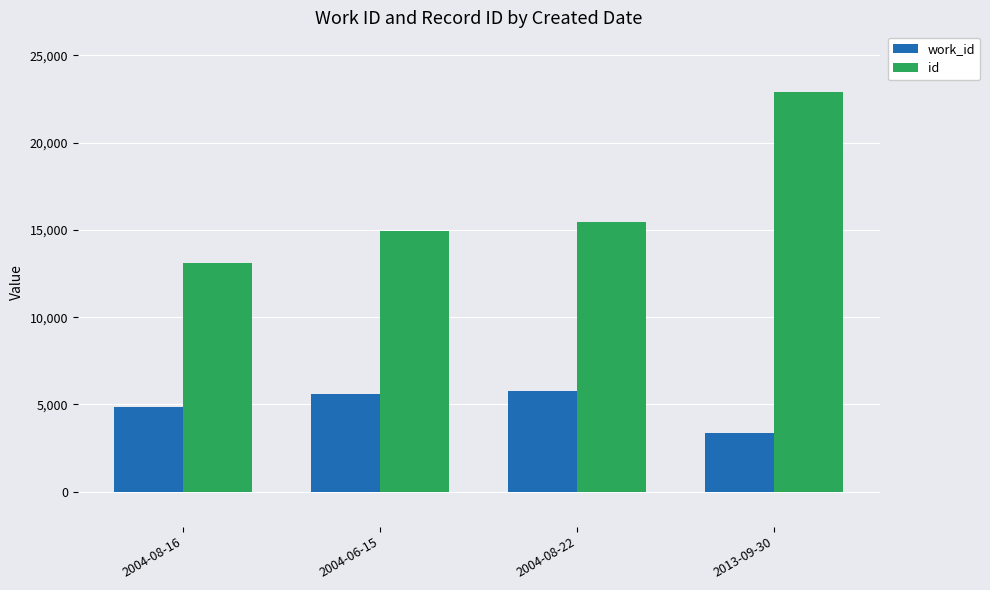

What is the difference between the second highest and minimum values in the work_id series?

2218